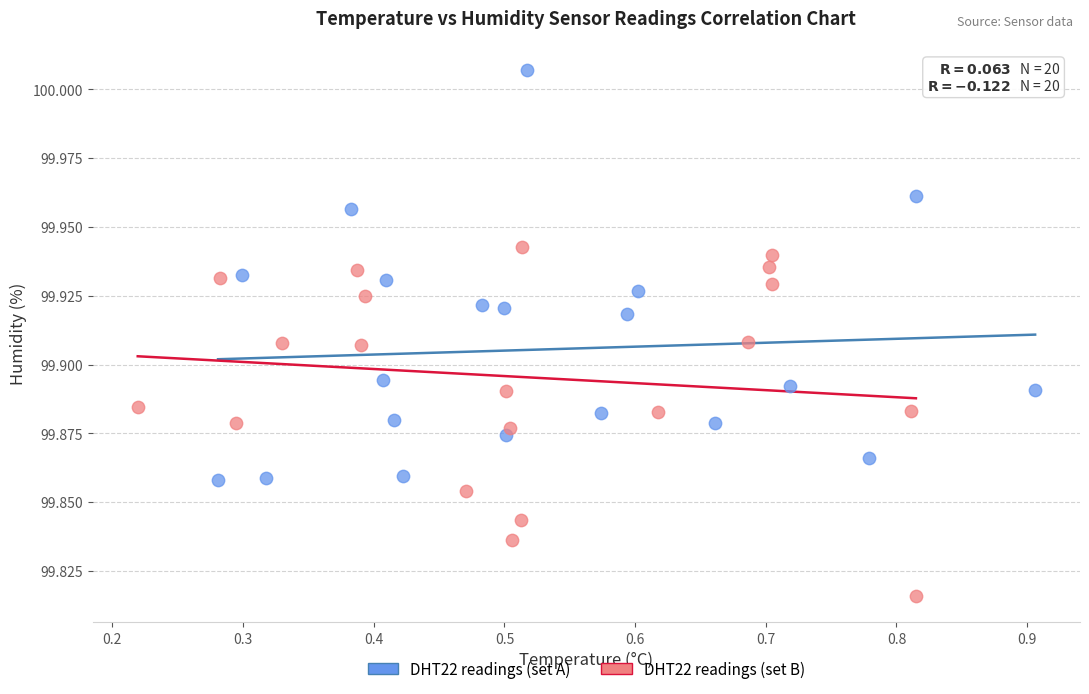

Which series contains the highest Y value?

DHT22 readings (set A)